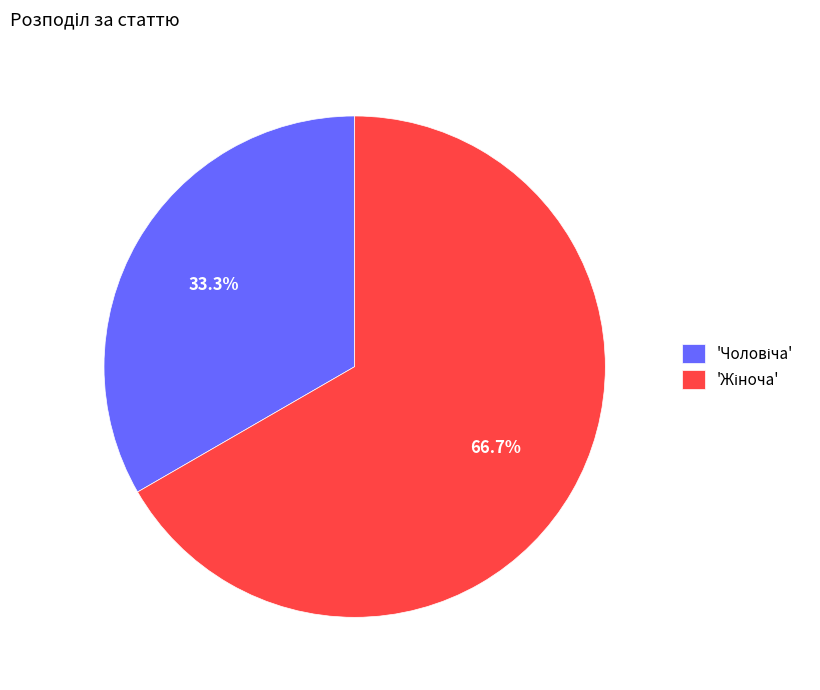

To the nearest percent, what is the average slice percentage?

50%